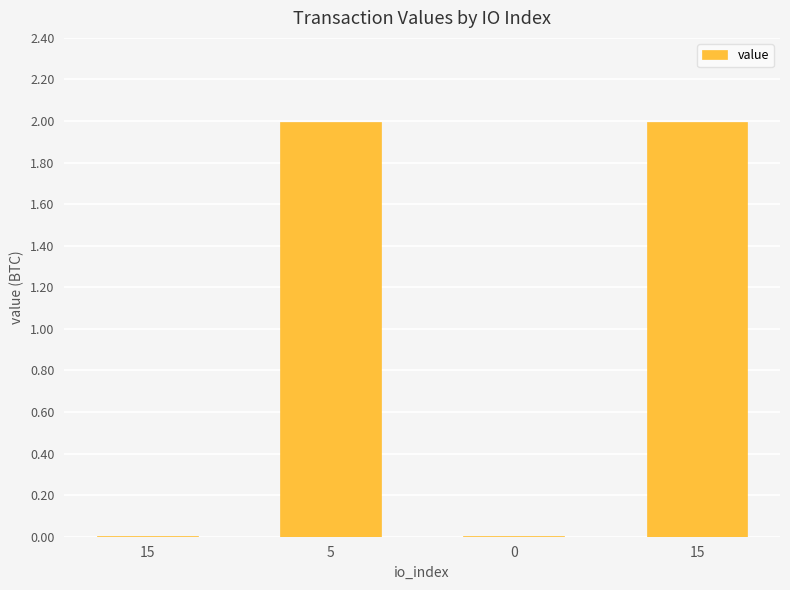

Is it true that the value at 15 is 0.0?

True